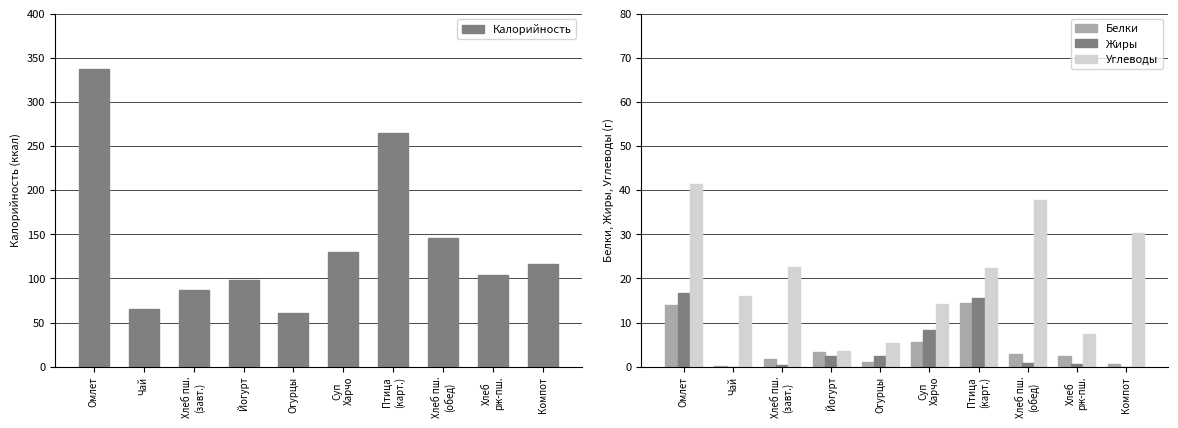

What is the minimum value for Углеводы?

3.5